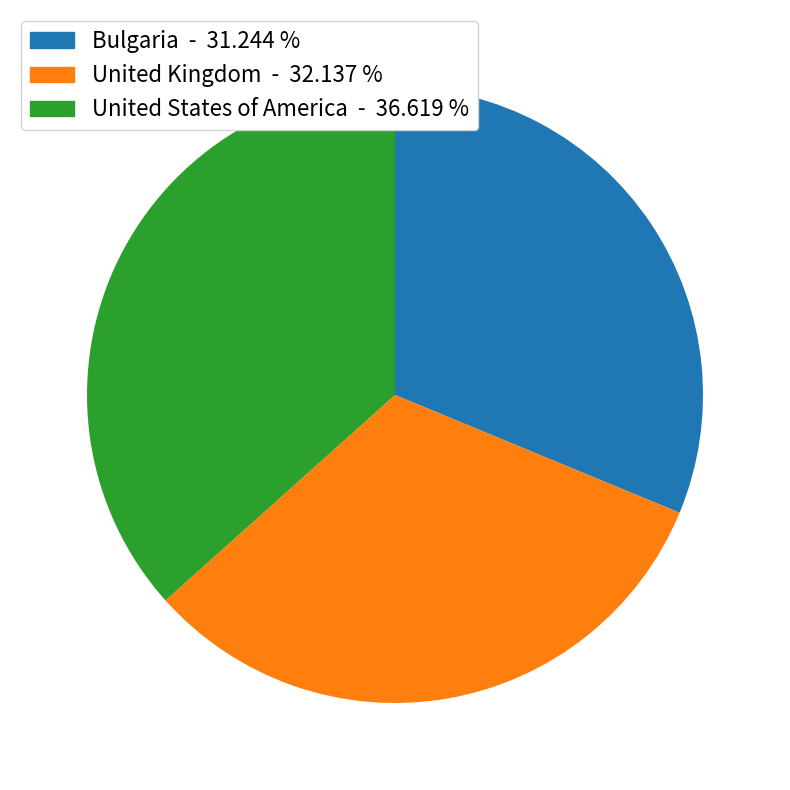

Does United Kingdom - 32.137 % represent more than half of the total?

No